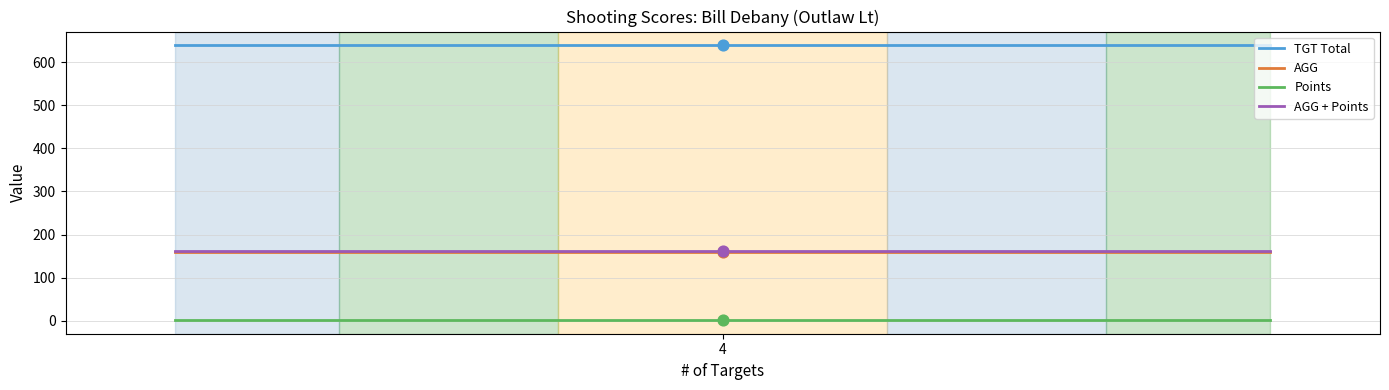

At how many categories does at least one series exceed 376?

3